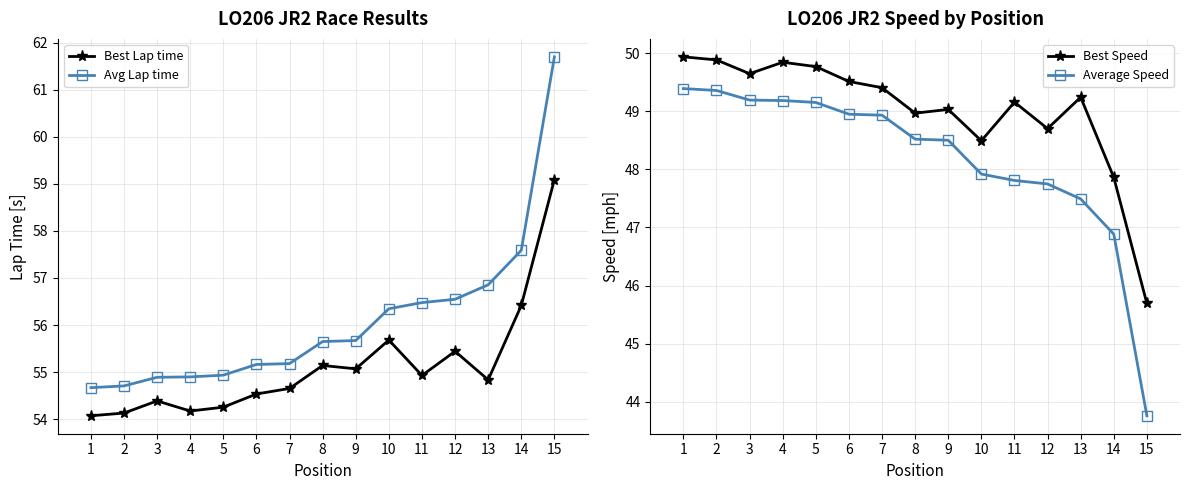

What is the difference between the maximum and minimum values in the Avg Lap time series?

7.0